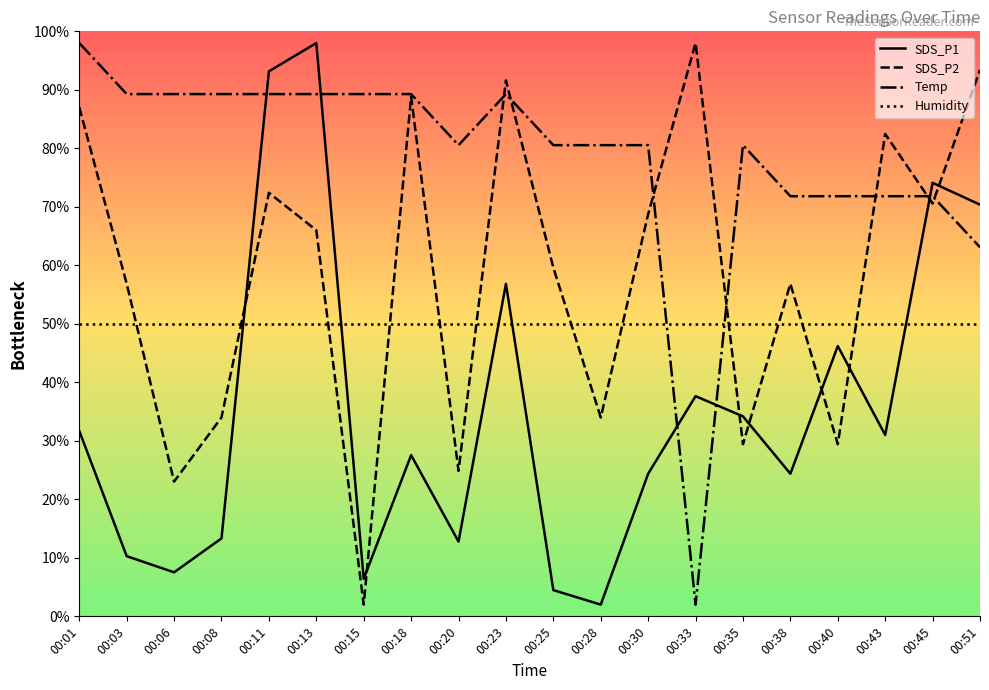

Is the value of Temp at 00:28 greater than the value of Humidity at 00:15?

Yes